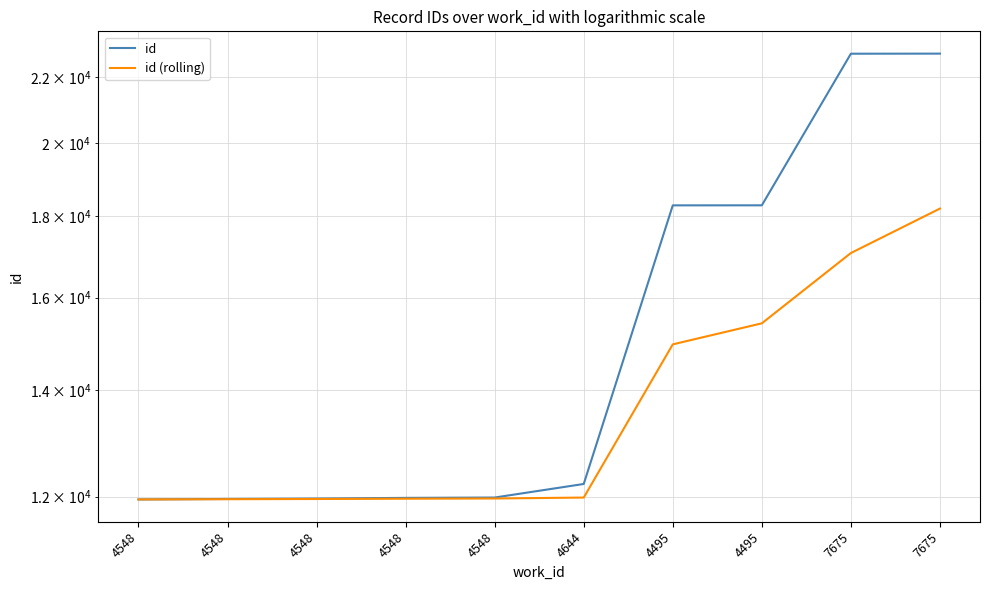

Rank the categories by id (rolling) value from lowest to highest.

4548, 4548, 4548, 4548, 4548, 4644, 4495, 4495, 7675, 7675